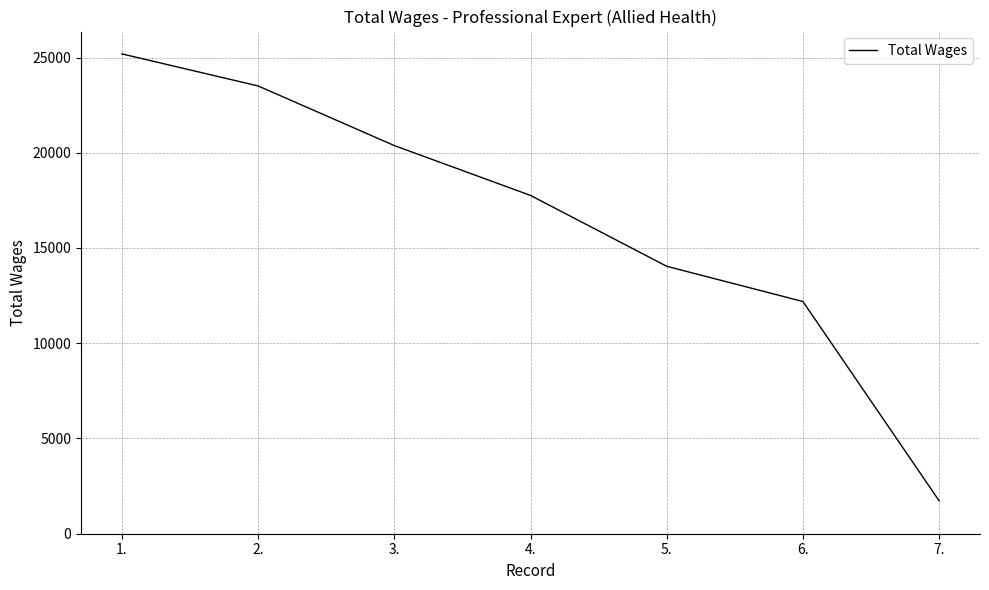

Reading right to left, extract all data points from this chart.

7.=1728	6.=12190	5.=14040	4.=17760	3.=20378	2.=23508	1.=25190